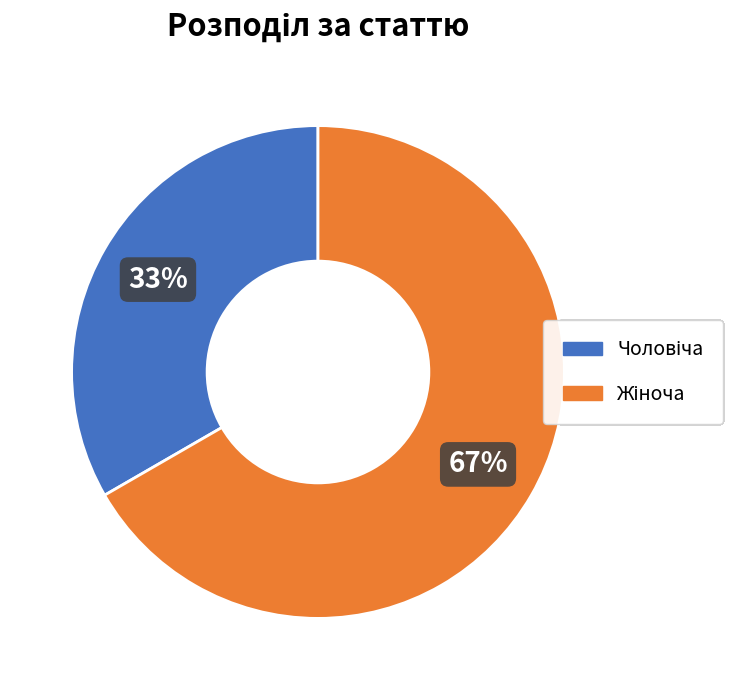

To the nearest percent, what is the average slice percentage?

50%